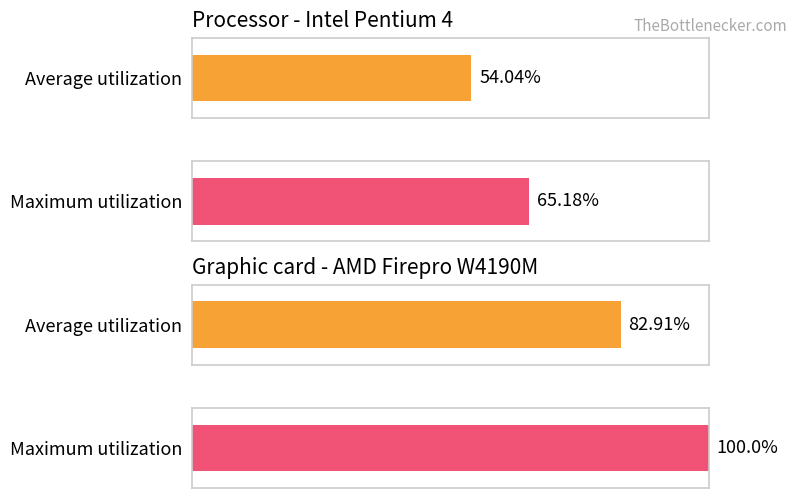

Are the bars horizontal?

Yes